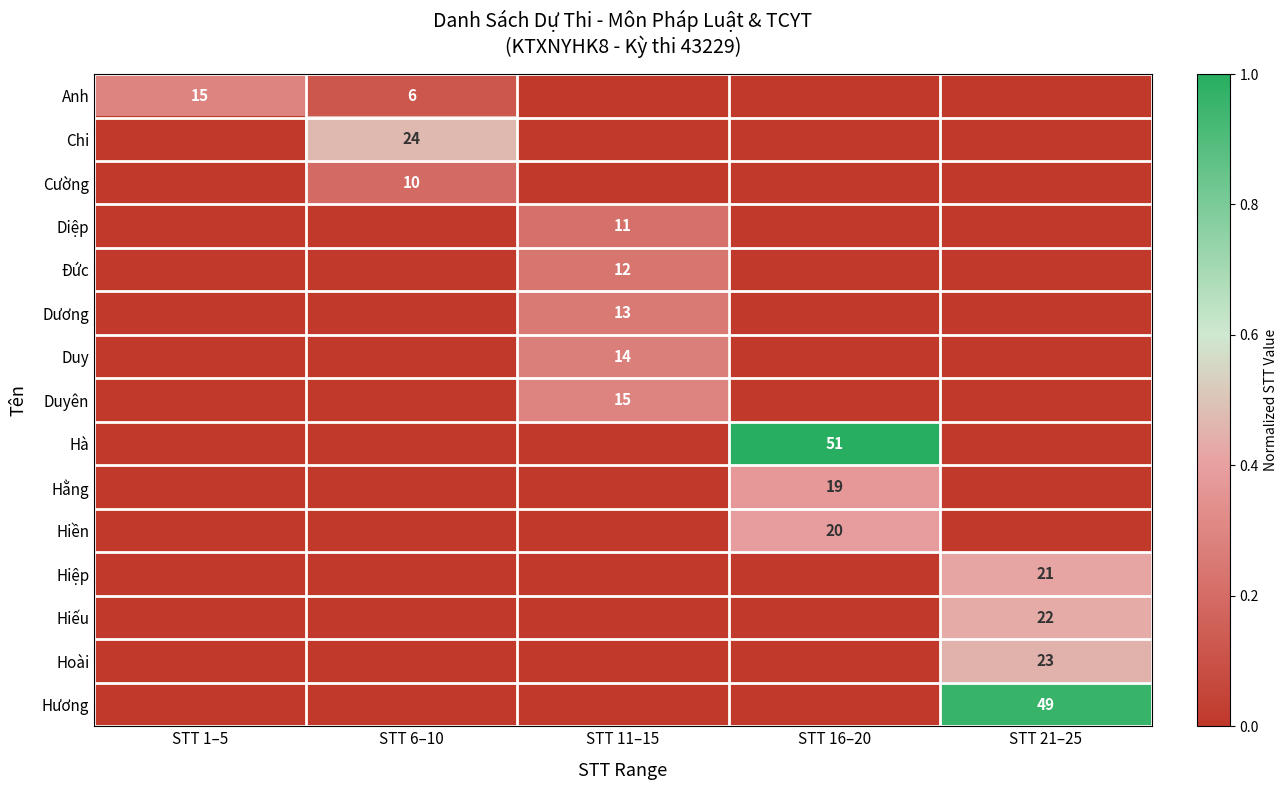

True or false: Cường has a value of 2 at STT 6–10.

False